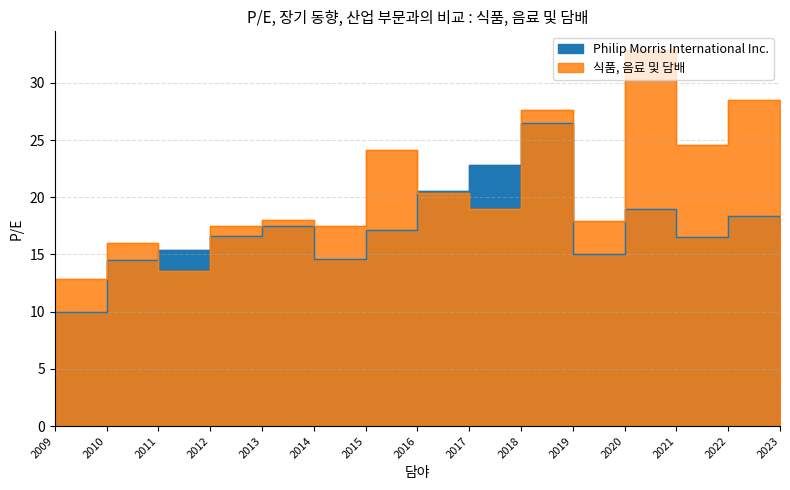

Rank the series at 2017 from lowest to highest value.

식품, 음료 및 담배, Philip Morris International Inc.